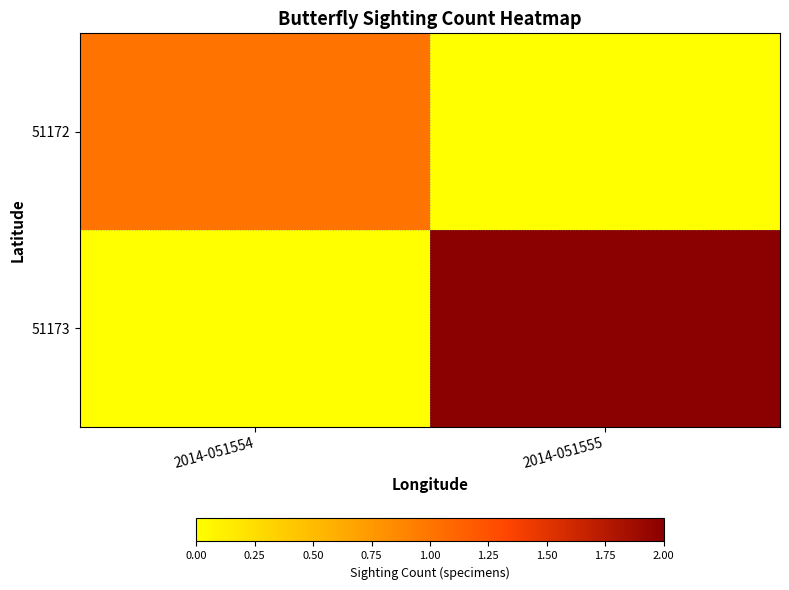

At 2014-051554, list the series in order from largest to smallest.

51172, 51173